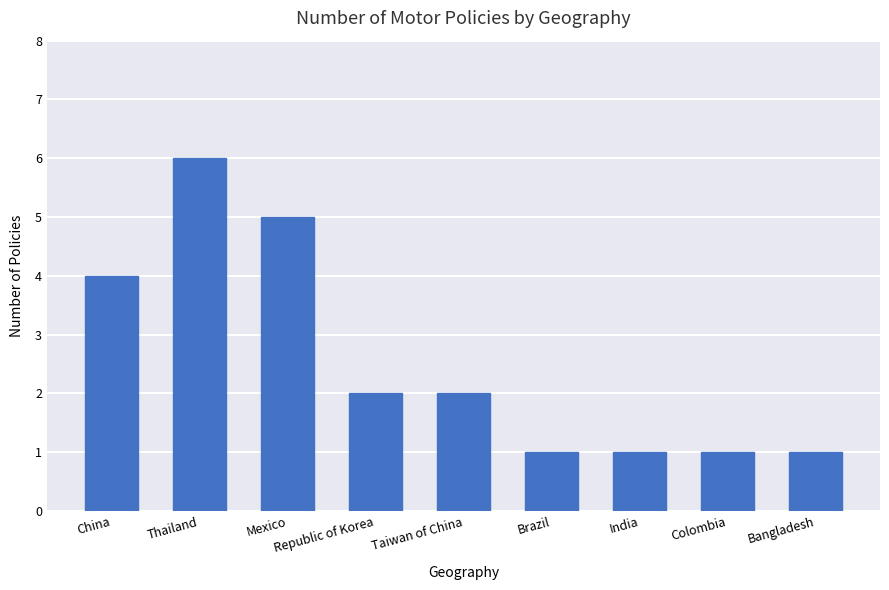

What is the difference between the values at Bangladesh and China?

3